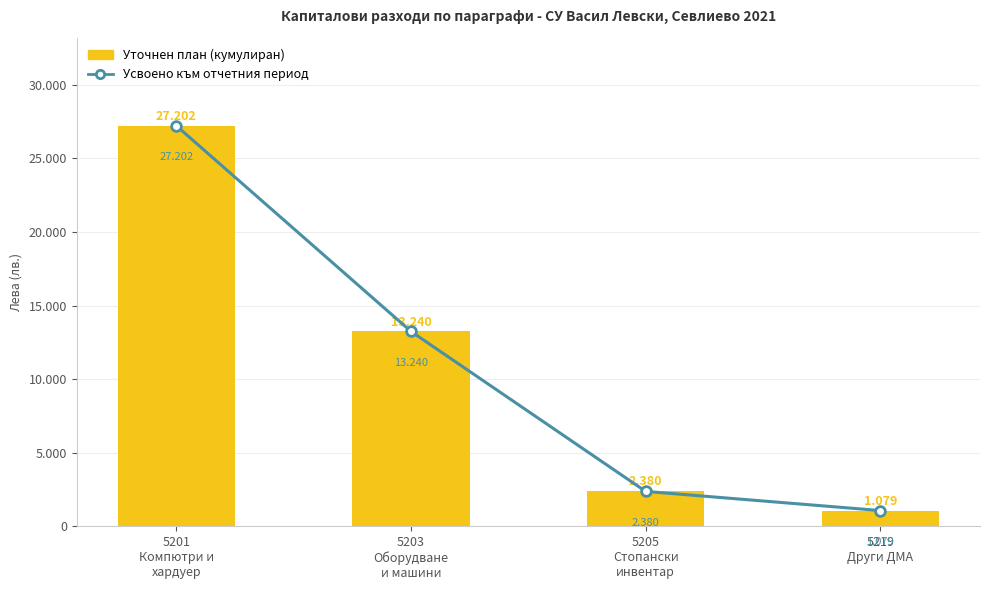

Is it true that Уточнен план (кумулиран) equals 19184 at 5203
Оборудване
и машини?

False